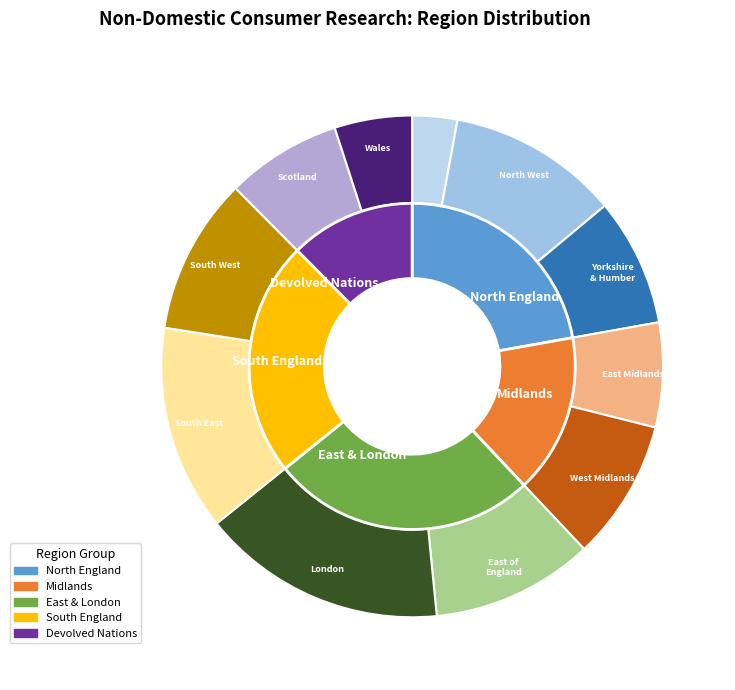

Between East Midlands and Wales, which is larger?

East Midlands